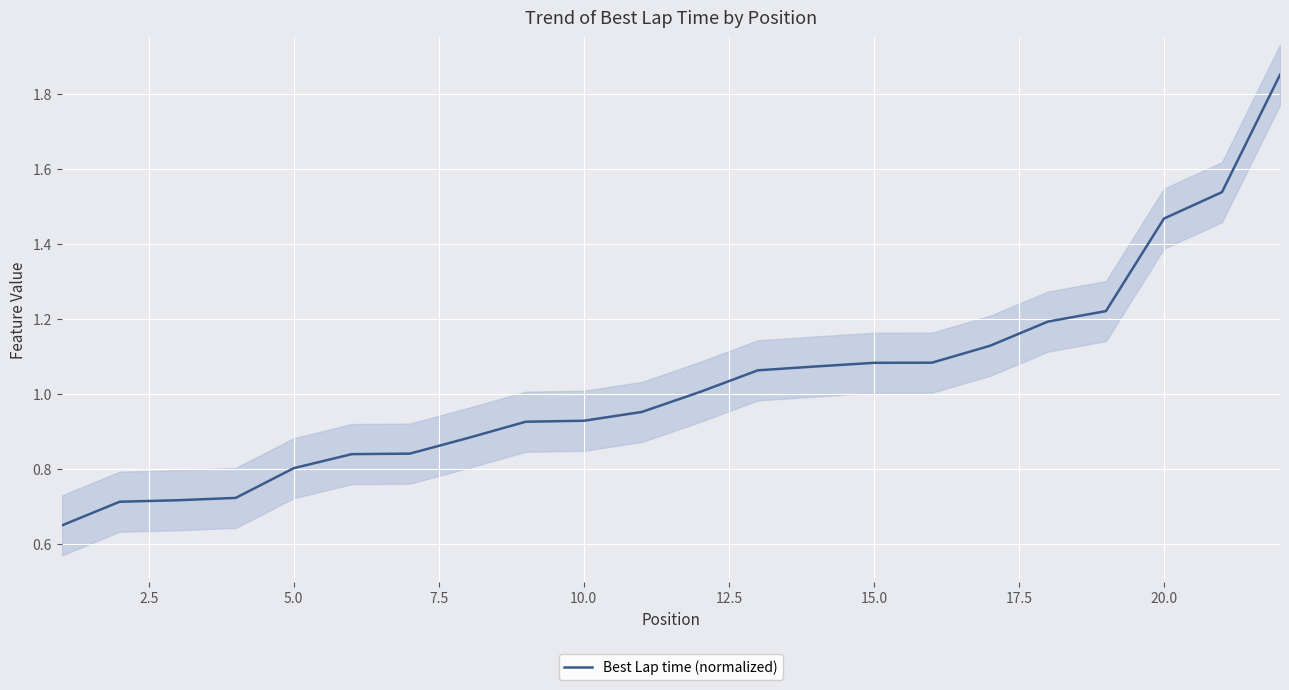

The Best Lap time (normalized) series shows 1.9 at 15.0. True or false?

False